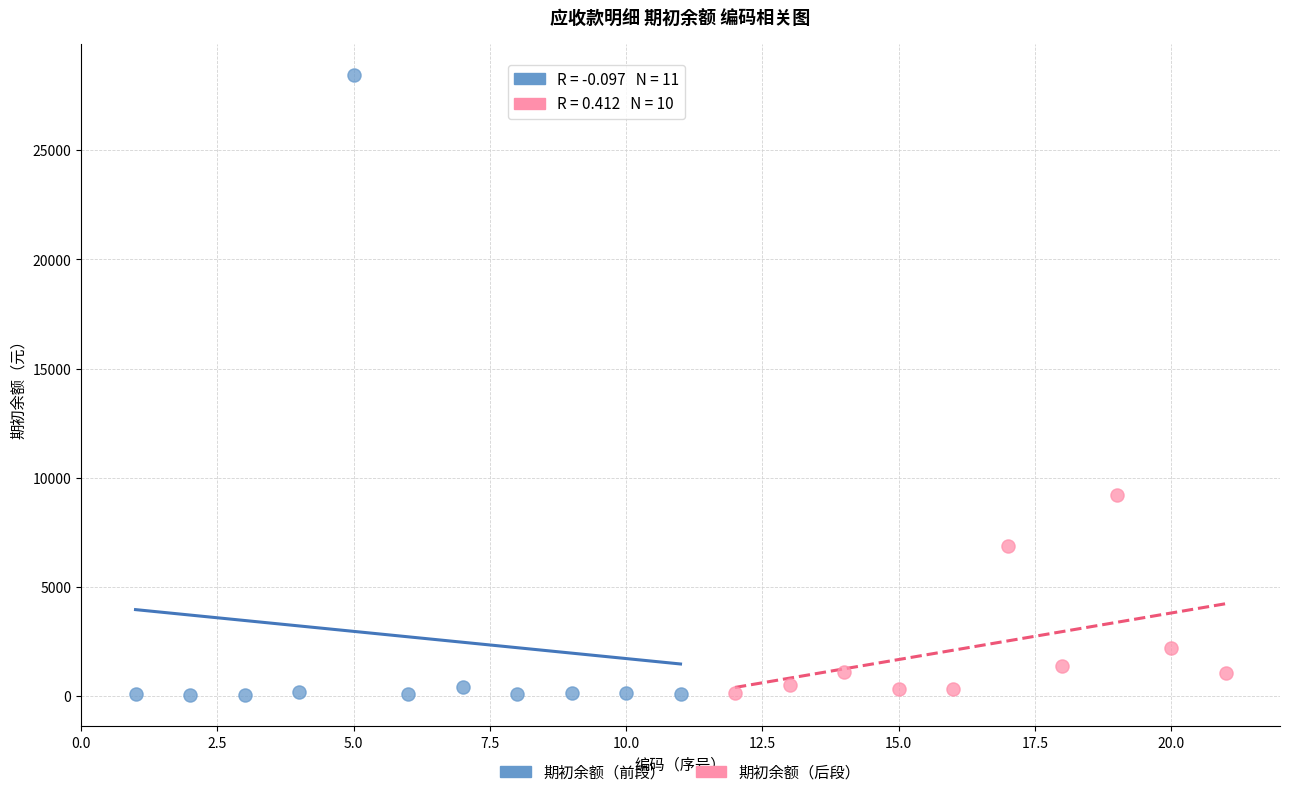

What are all the series names shown in the legend?

期初余额（前段）, 期初余额（后段）